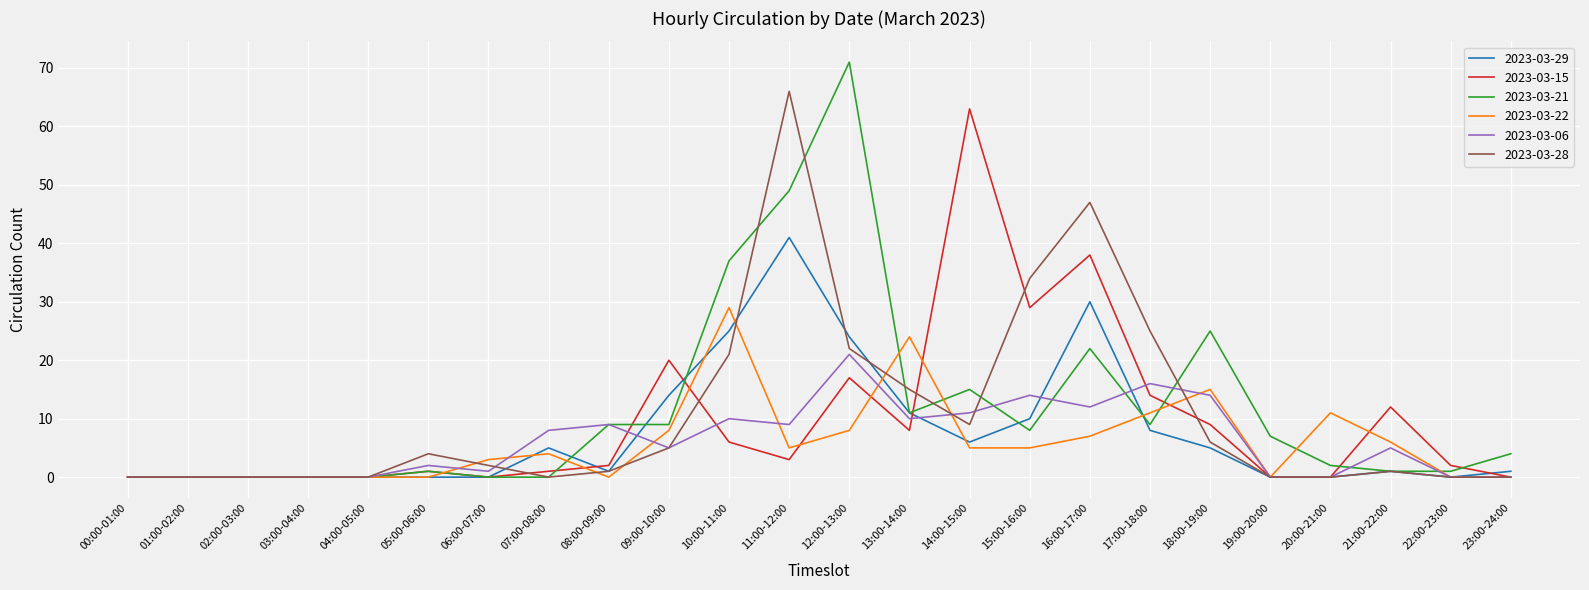

Which series changed the most between 02:00-03:00 and 13:00-14:00?

2023-03-22